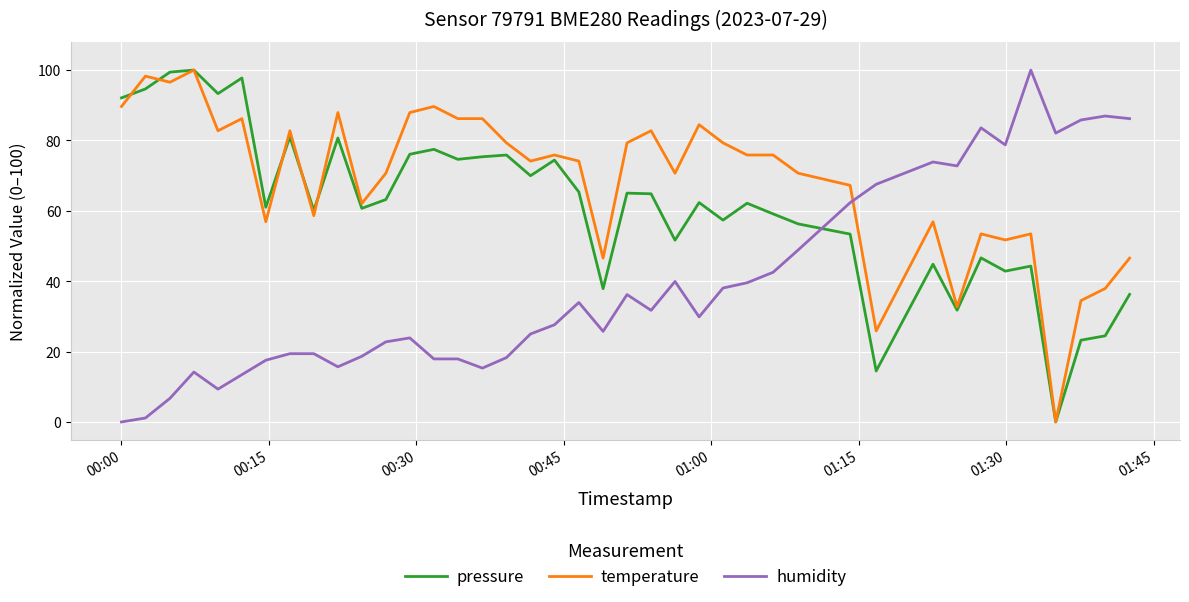

What is the highest value of the pressure series?

100.0